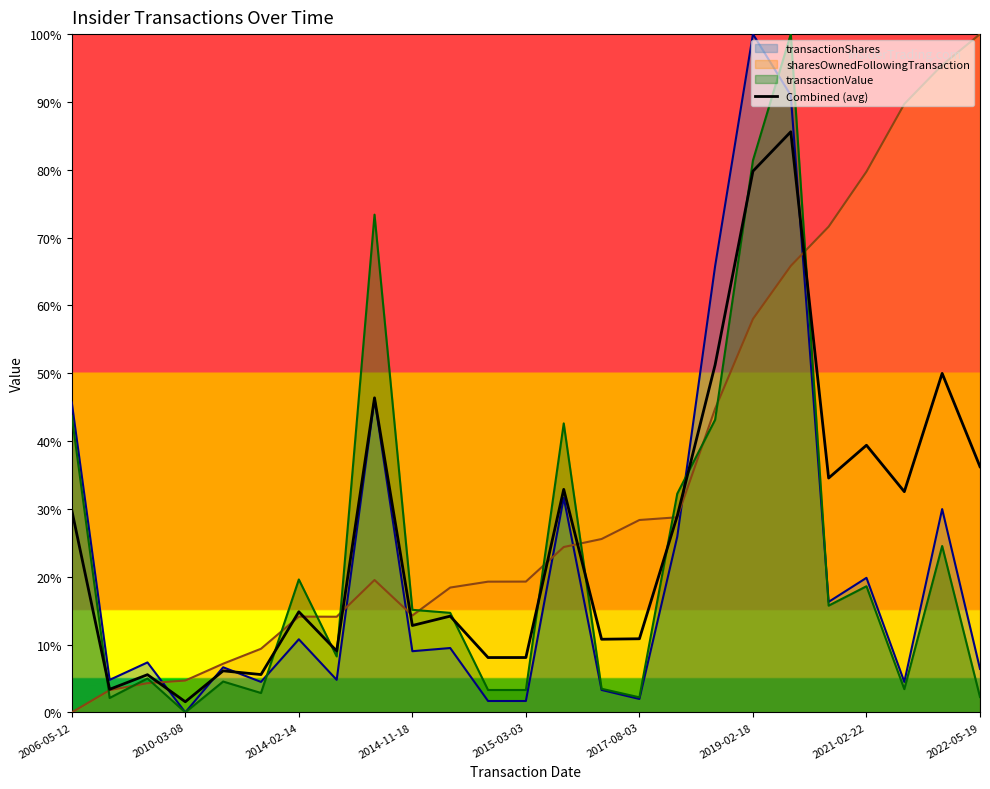

Which category has the lowest value in the transactionValue series?

2010-03-08